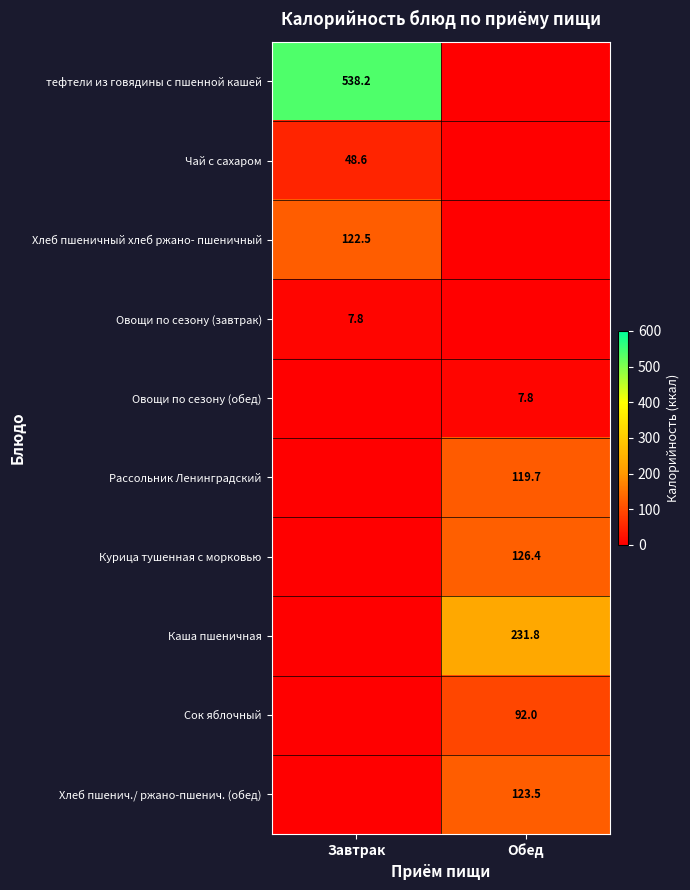

True or false: Чай с сахаром has a value of 48.6 at Завтрак.

True